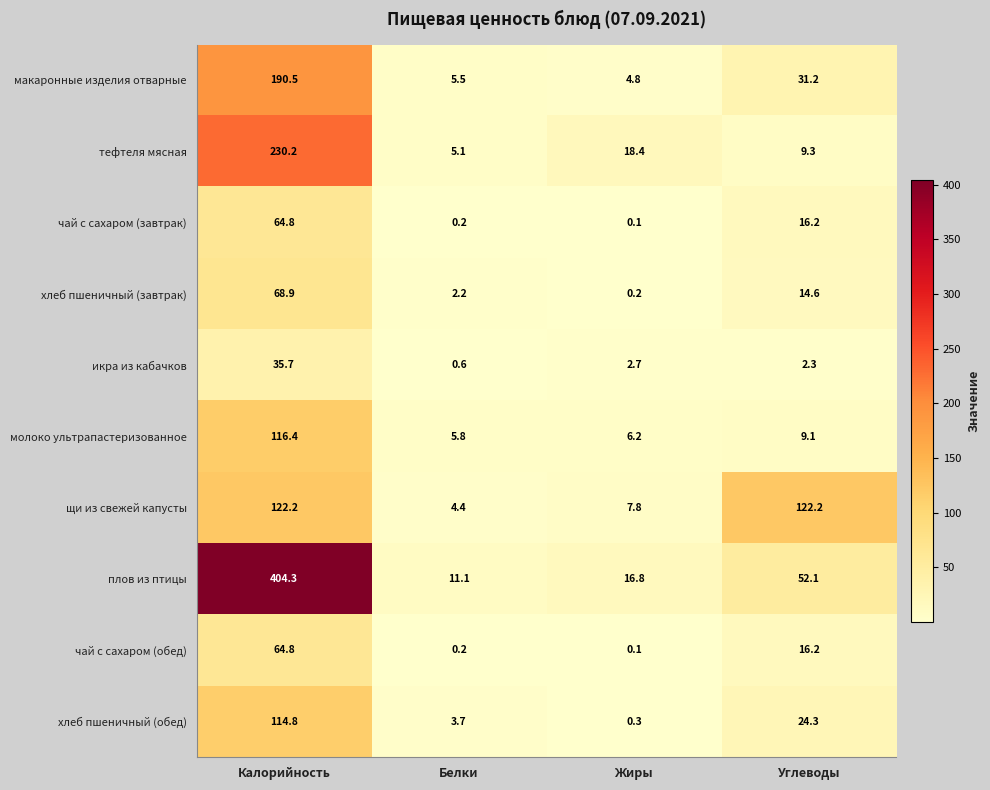

Which label corresponds to the largest value in the chart?

Калорийность